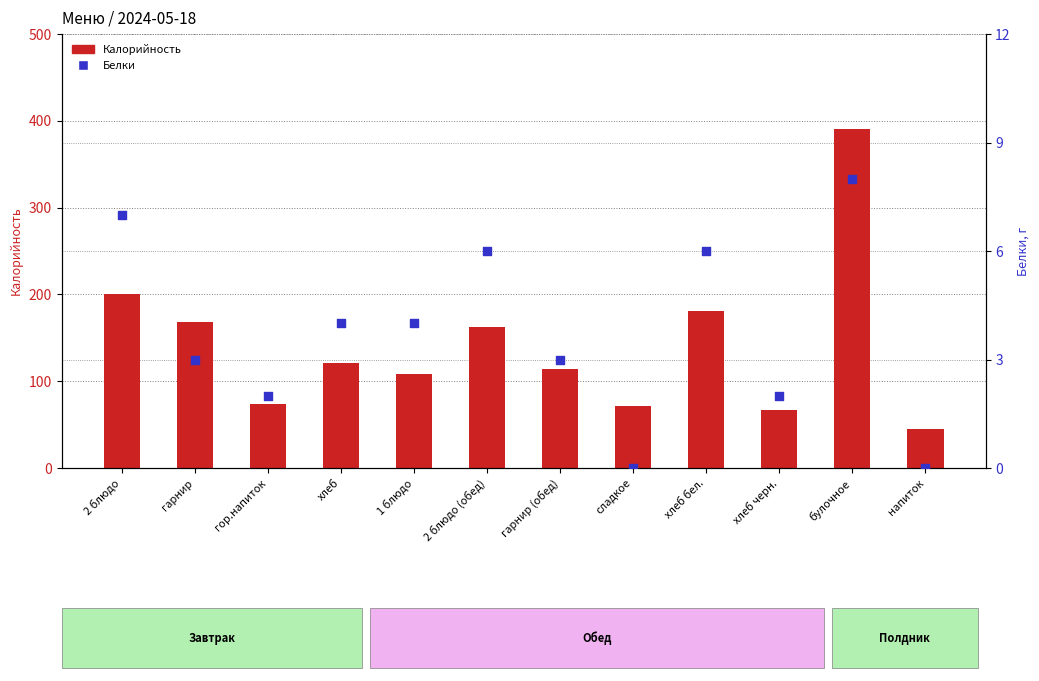

Which series reaches the maximum Y coordinate?

Калорийность